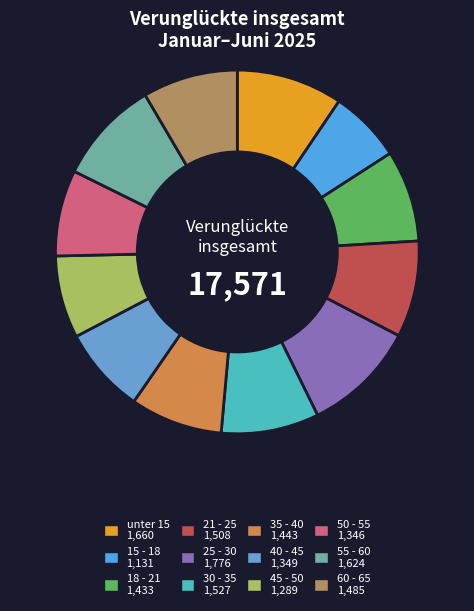

What is the smallest slice in the pie chart?

15 - 18